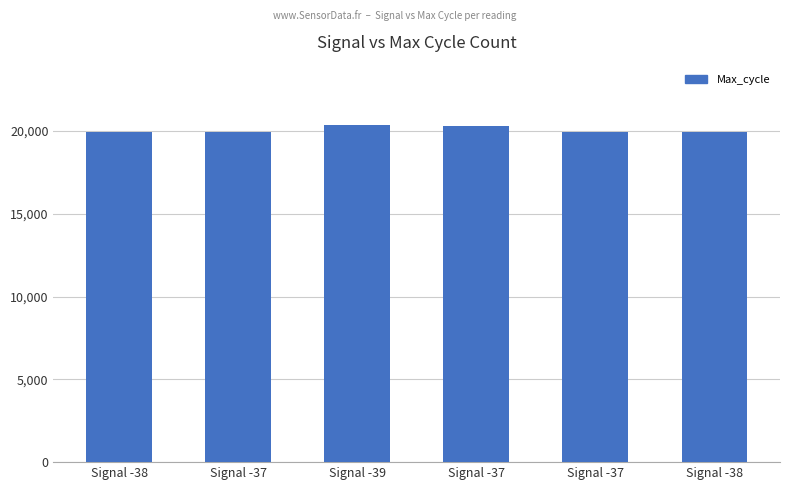

The value at Signal -37 is 8329. True or false?

False